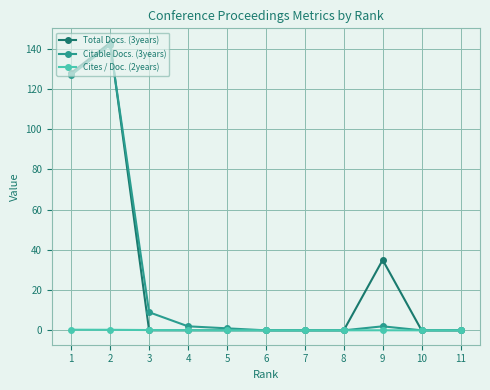

True or false: Cites / Doc. (2years) has more than 0 points higher than both neighbors.

True